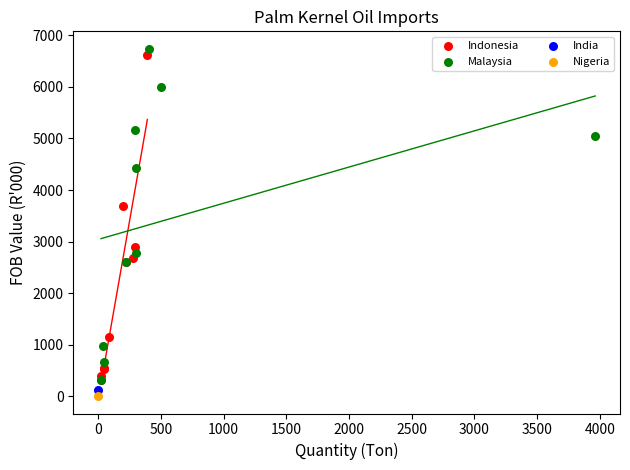

What are all the series names shown in the legend?

Indonesia, Malaysia, India, Nigeria